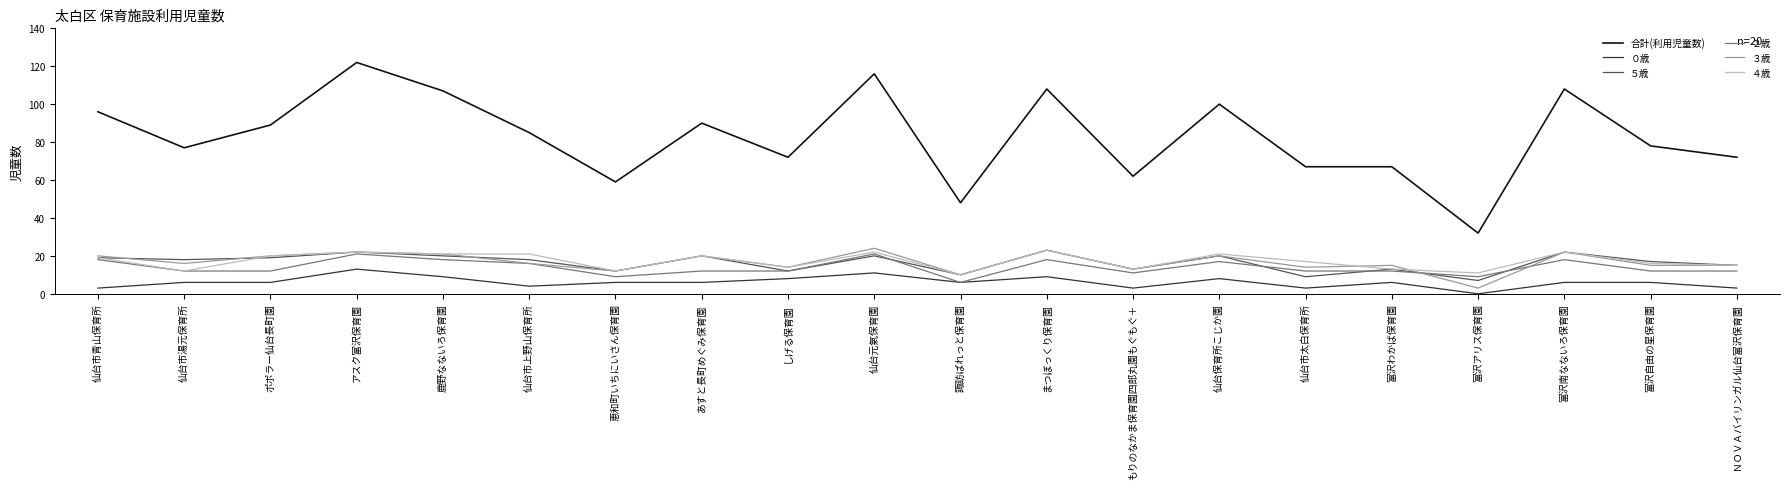

What position from the left is アスク富沢保育園?

4